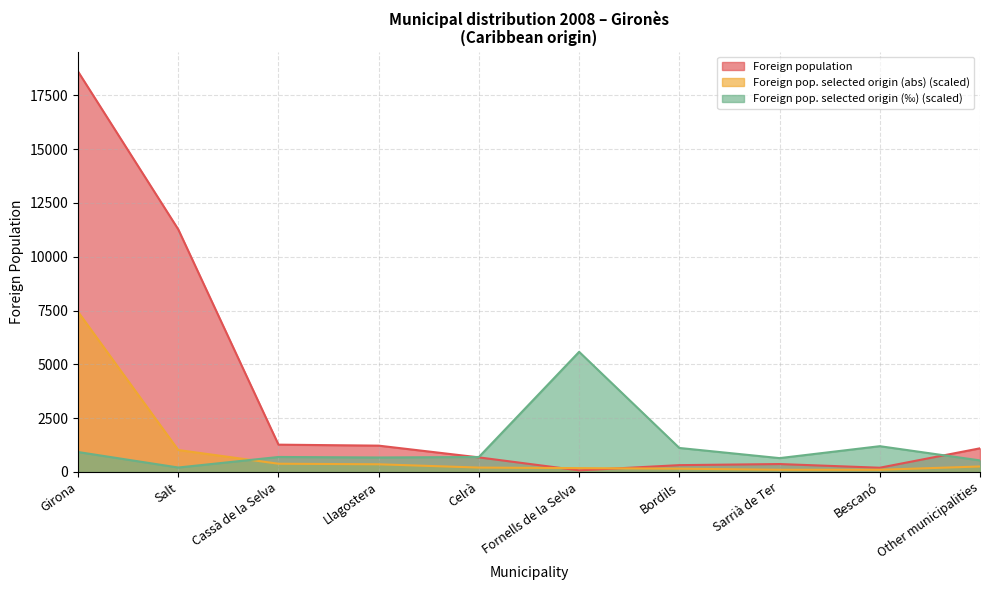

What is the total value across all series at Other municipalities?

1891.0